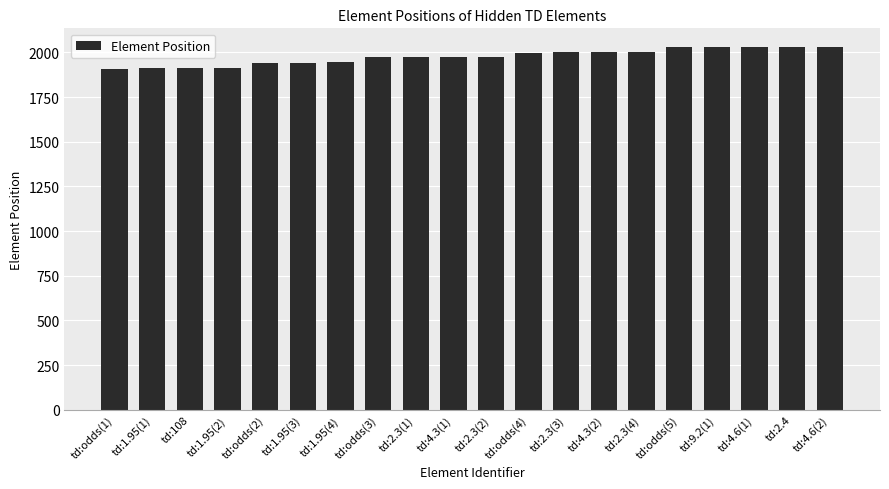

What is the ratio of the value at td:2.3(4) to the value at td:1.95(2)?

1.0